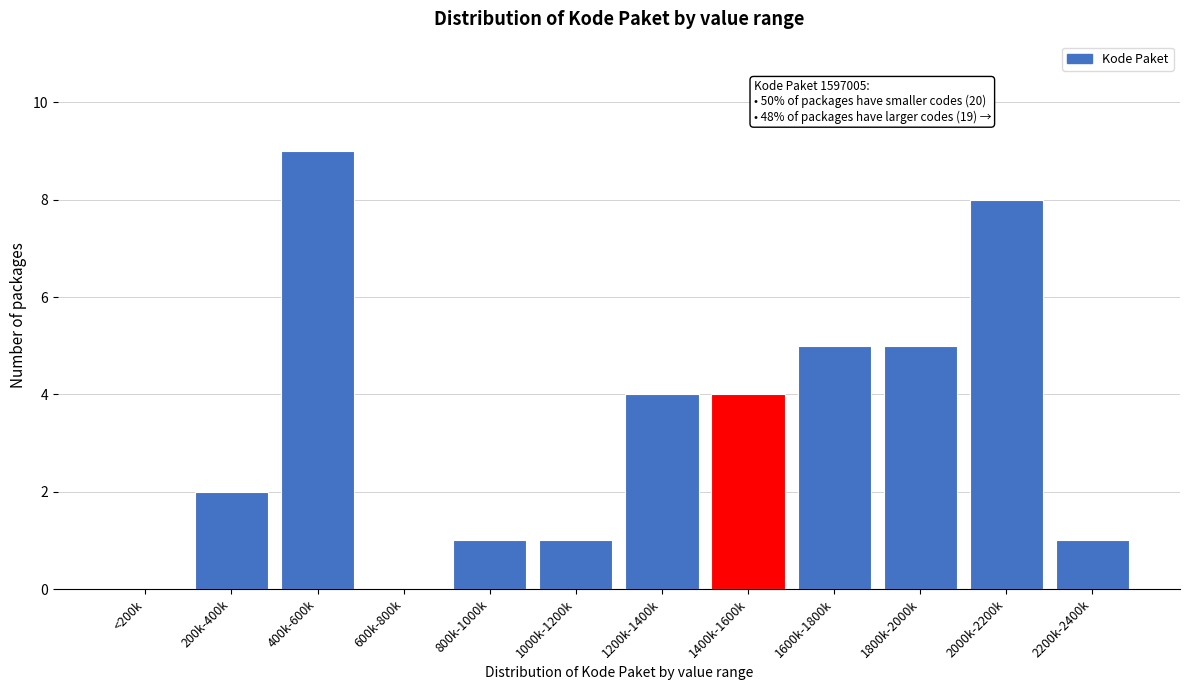

Reading right to left, extract all data points from this chart.

2200k-2400k=1	2000k-2200k=8	1800k-2000k=5	1600k-1800k=5	1400k-1600k=4	1200k-1400k=4	1000k-1200k=1	800k-1000k=1	600k-800k=0	400k-600k=9	200k-400k=2	<200k=0